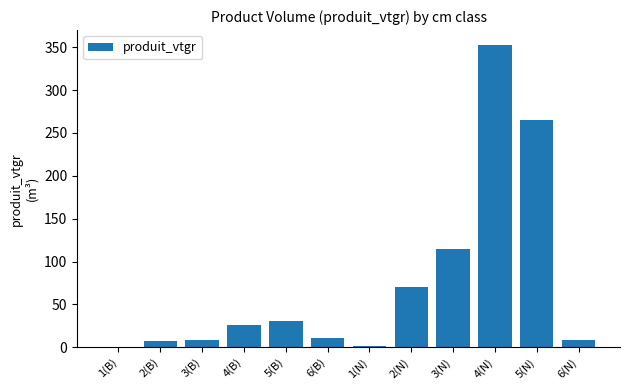

The value at 2(N) is 115.4. True or false?

False